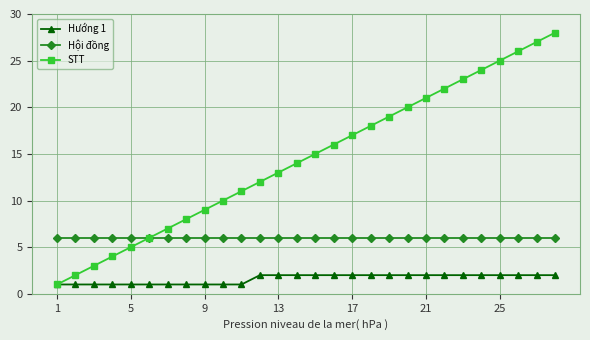

Which series has the largest range (max minus min)?

STT